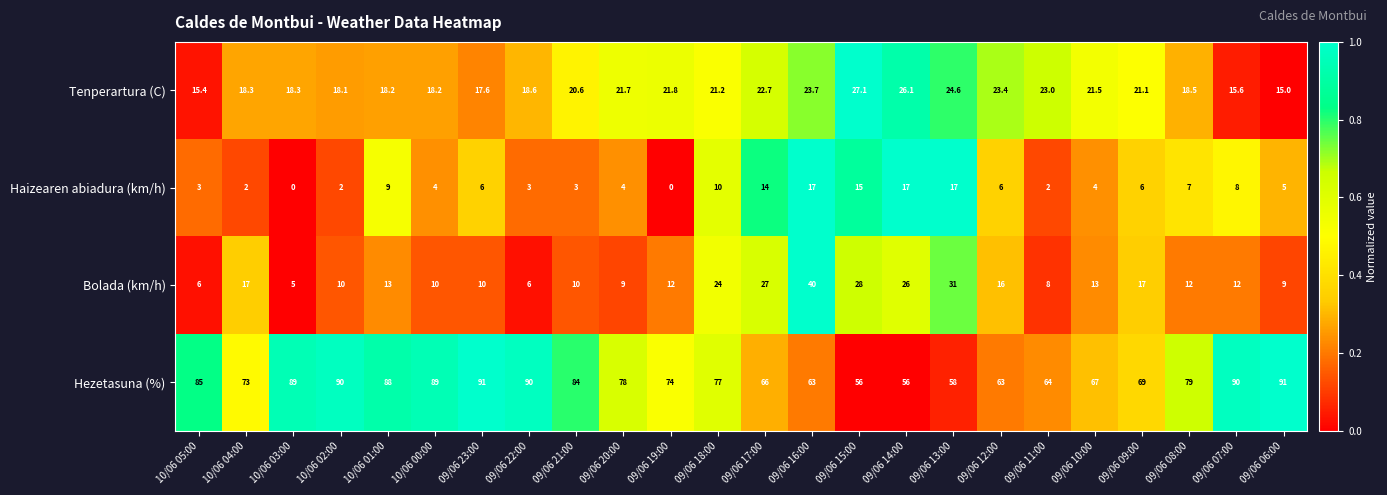

What is the total value across all series at 09/06 20:00?

112.7